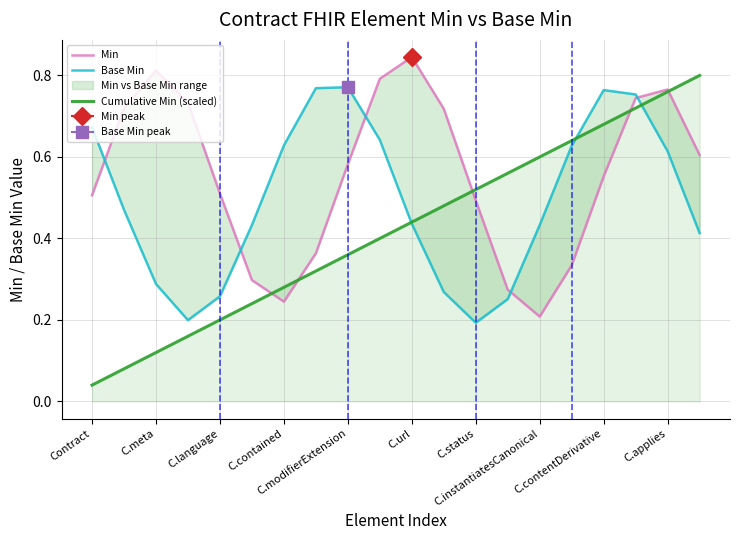

At how many categories does at least one series exceed 0?

20